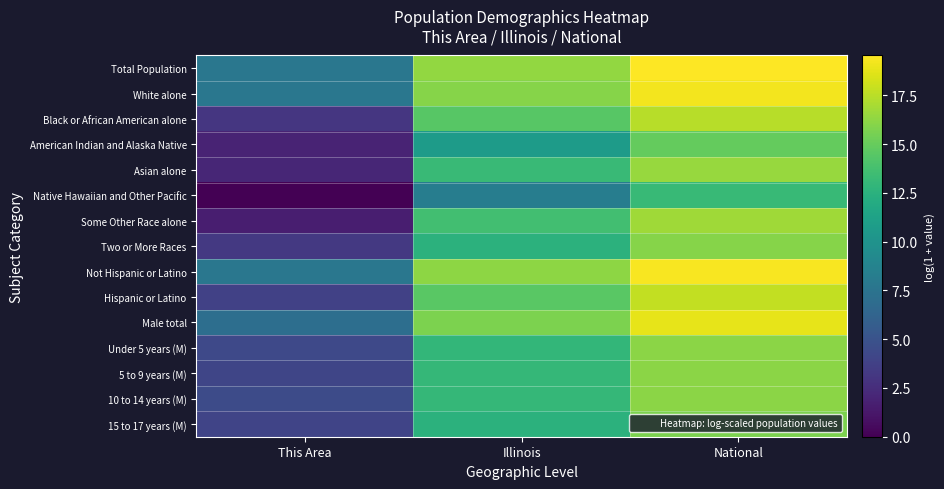

Which series has the largest total across all categories?

Total Population